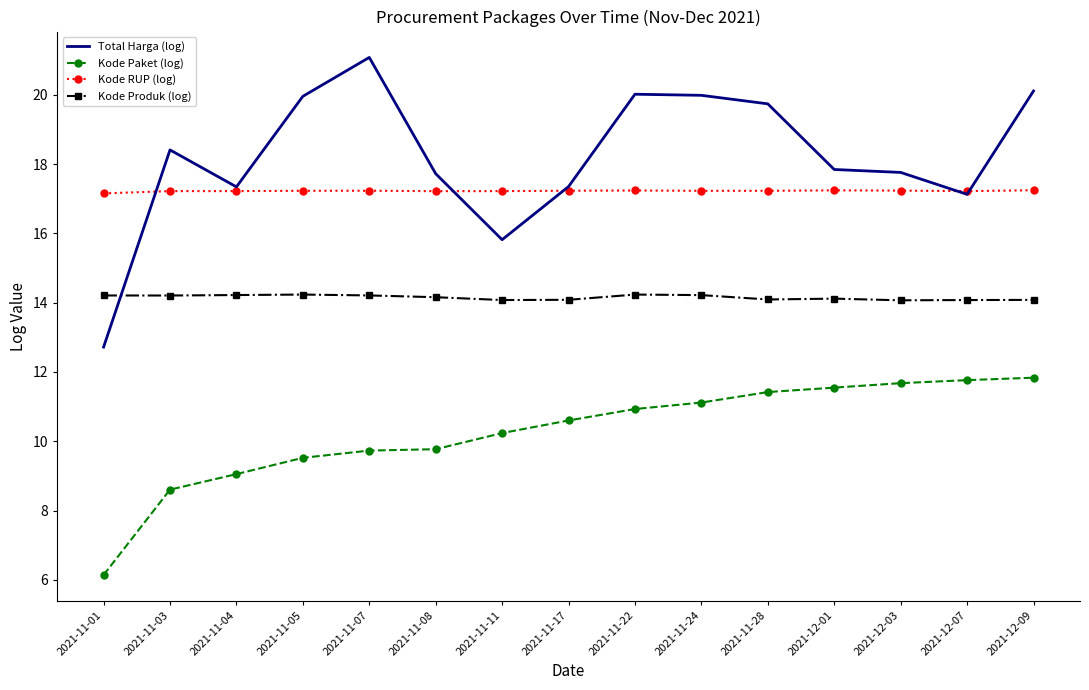

Which category has the lowest value across all series?

2021-11-01